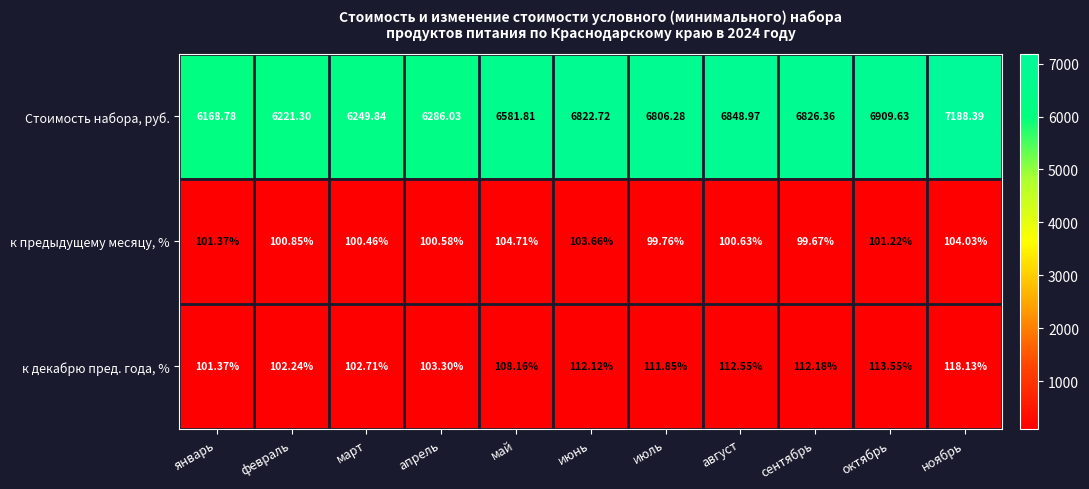

List the series in order of their peak value, highest first.

Стоимость набора, руб., к декабрю пред. года, %, к предыдущему месяцу, %